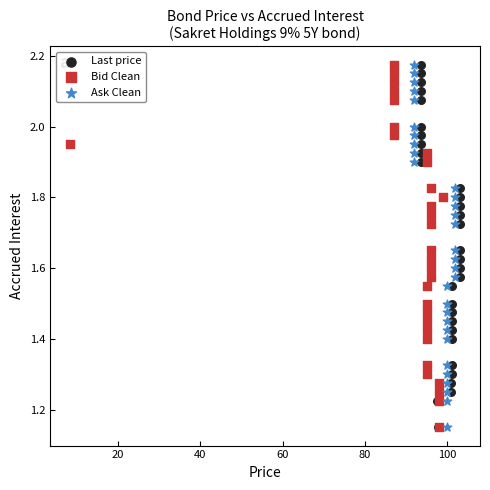

What are all the series names shown in the legend?

Last price, Bid Clean, Ask Clean